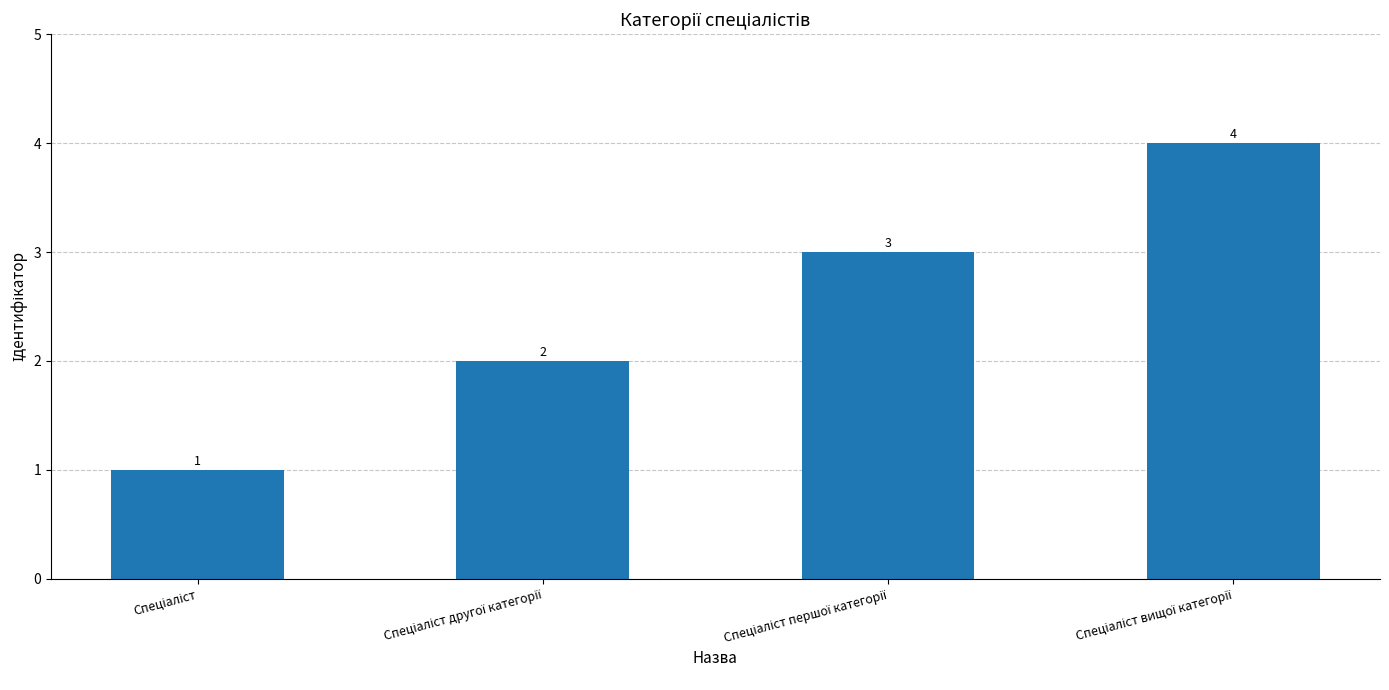

What is the greatest value displayed?

4